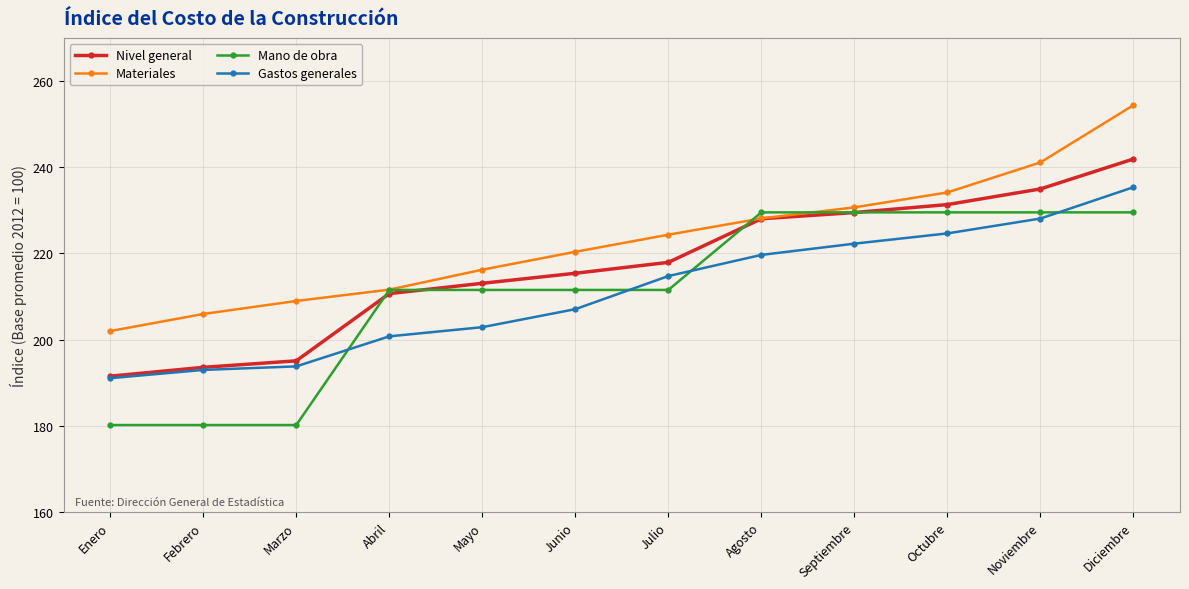

List the series in order of their peak value, lowest first.

Mano de obra, Gastos generales, Nivel general, Materiales